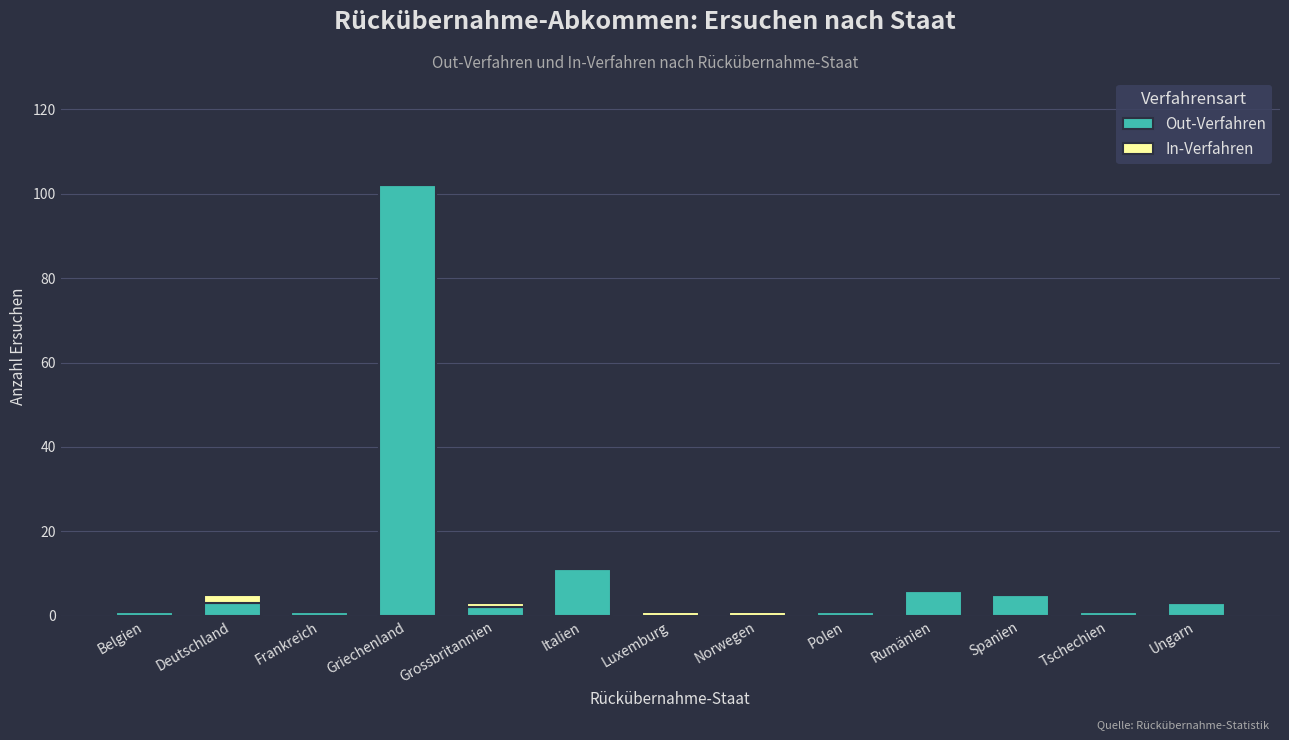

What is the sum of all Out-Verfahren values?

136